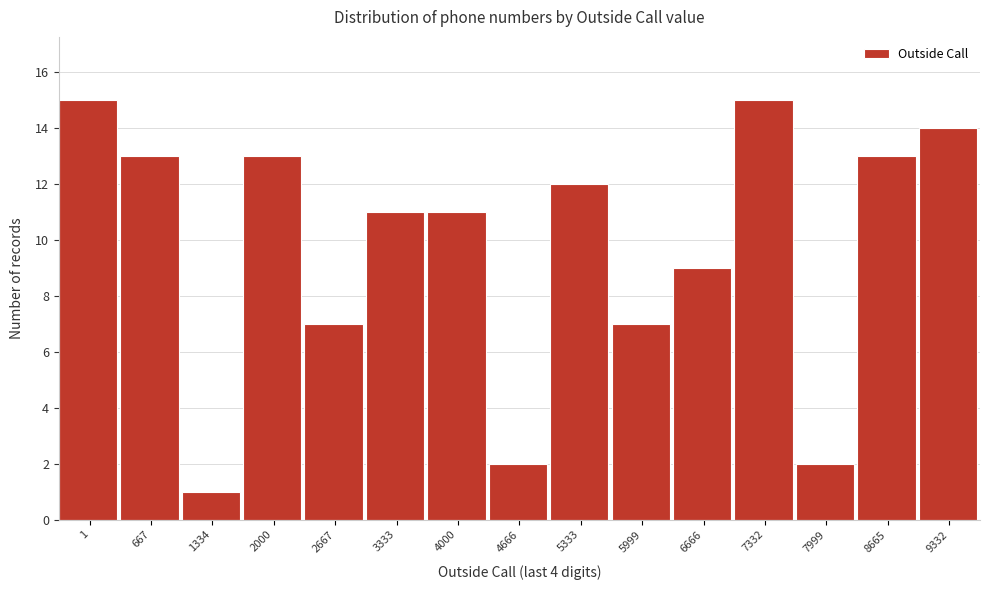

Reading right to left, list all the values displayed in this chart.

14	13	2	15	9	7	12	2	11	11	7	13	1	13	15